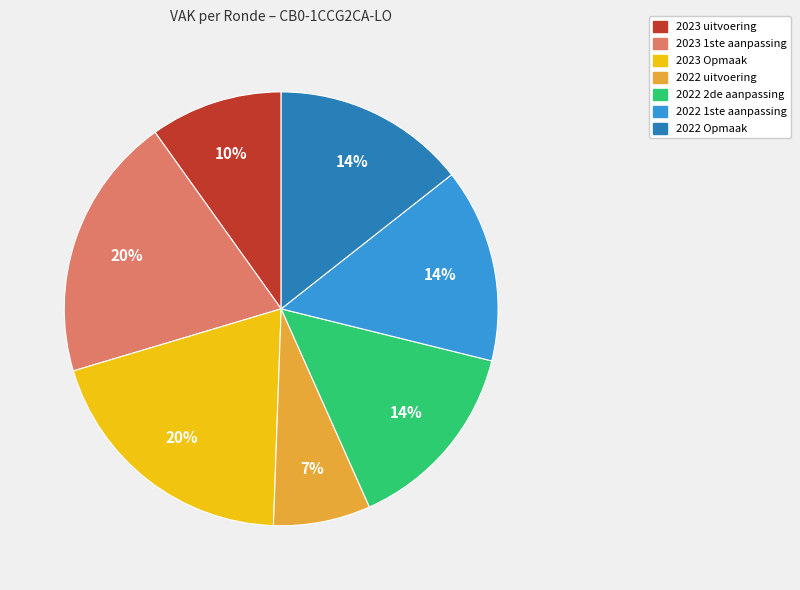

To the nearest percent, what is the difference between the largest and smallest slice percentages?

13%